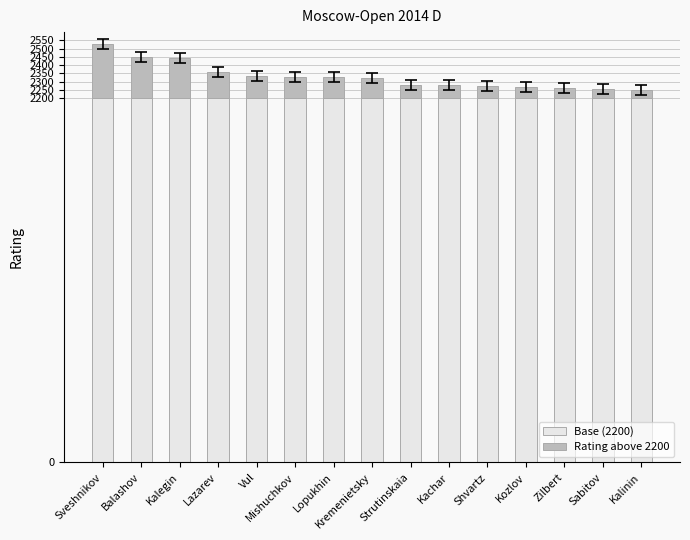

What is the highest value of the Base (2200) series?

2200